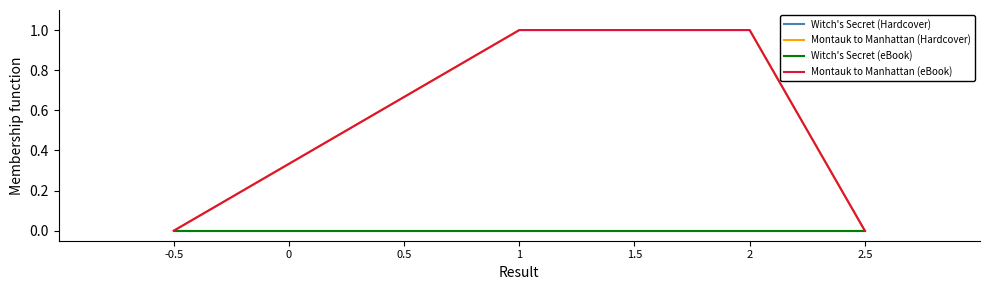

Does the chart have visible grid lines?

No